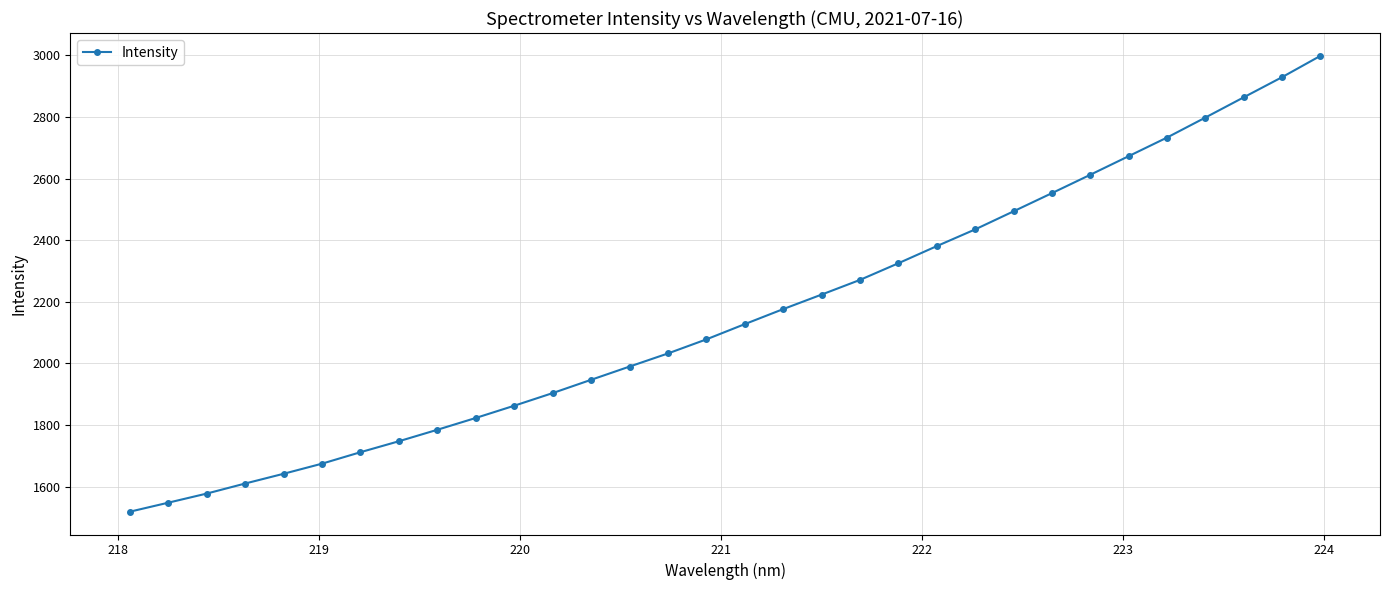

What is the difference between the maximum and minimum values?

1479.7